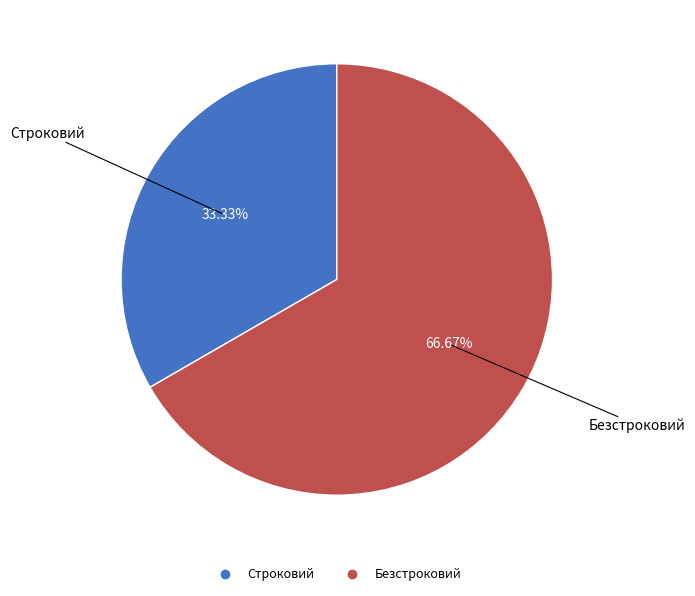

Combined, what portion of the pie is Строковий and Безстроковий?

100.0%